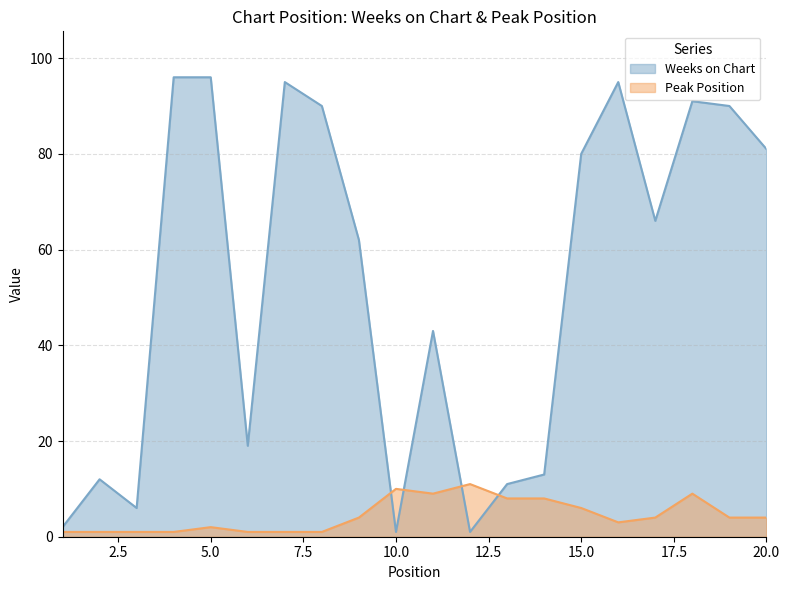

At how many categories does at least one series exceed 95?

2